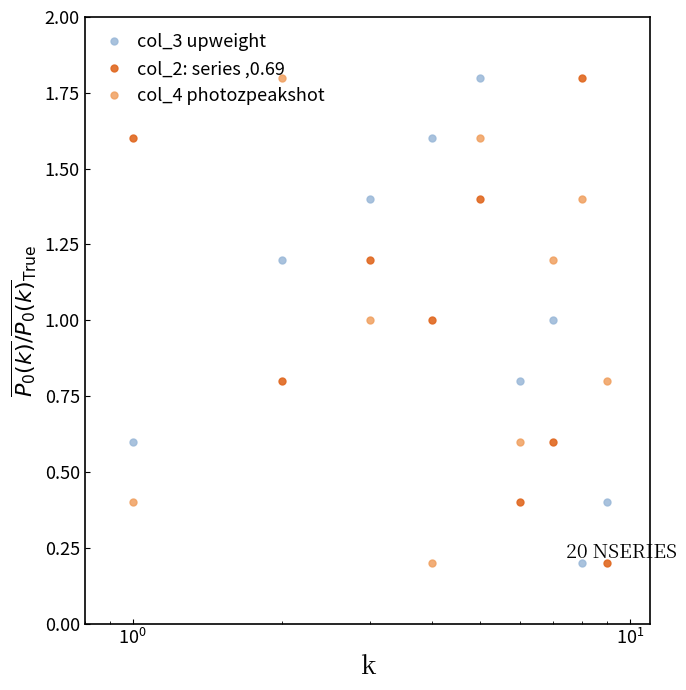

How many interior local valleys does the col_4 photozpeakshot series have?

2